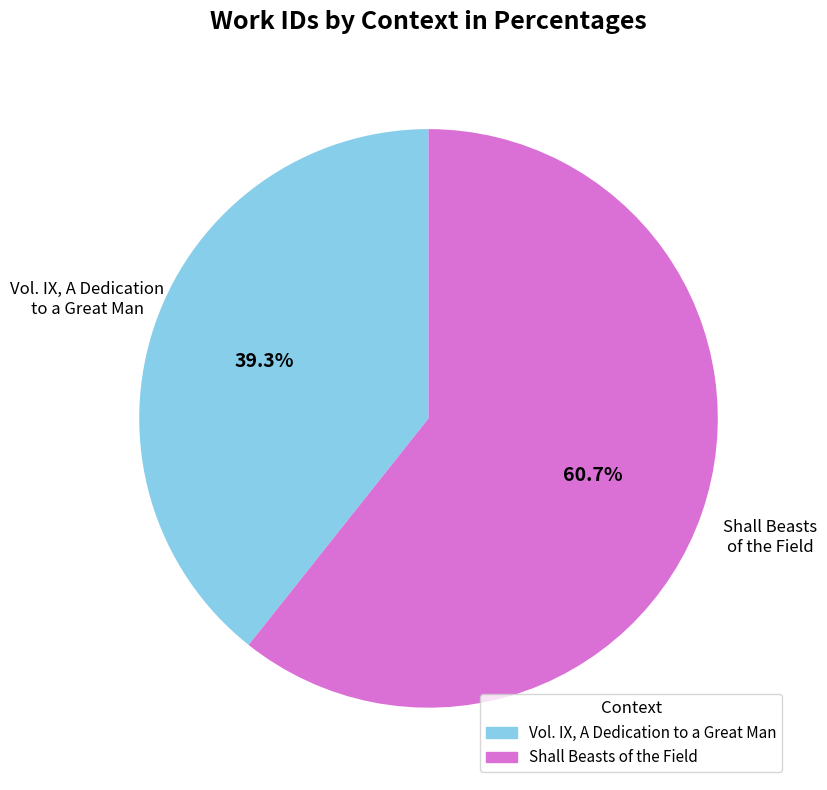

How many slices are in this pie chart?

2